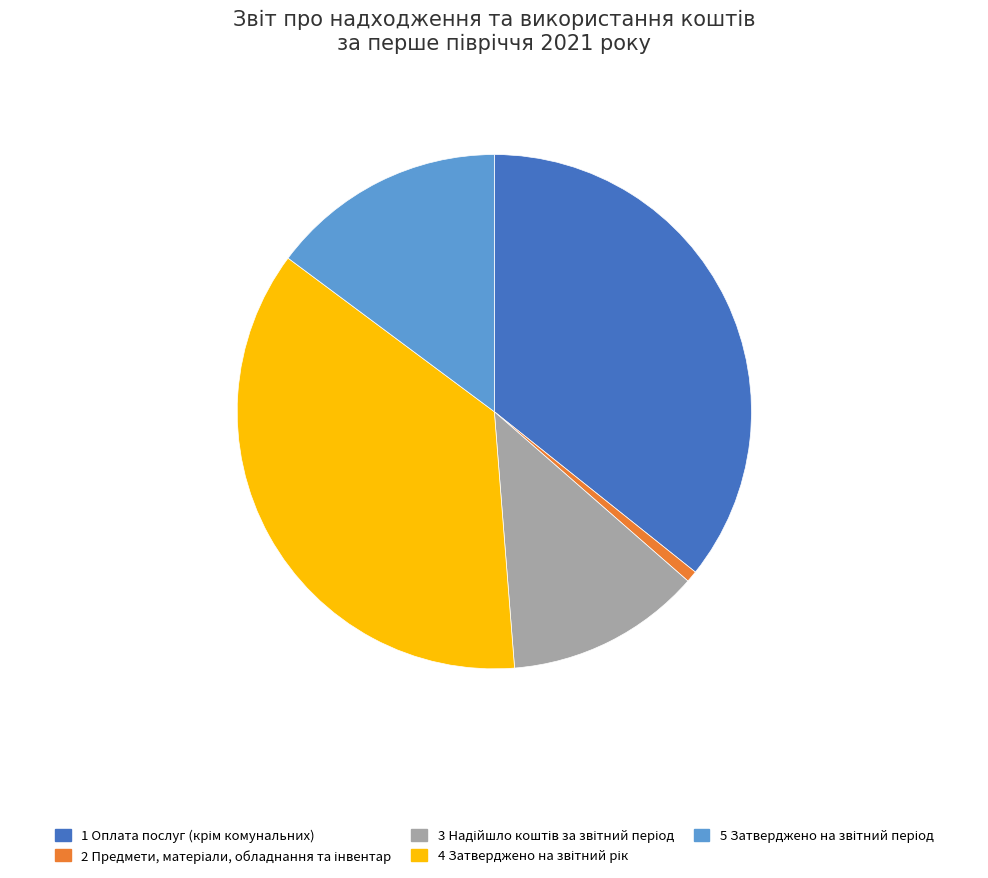

Does any single category account for the majority?

No